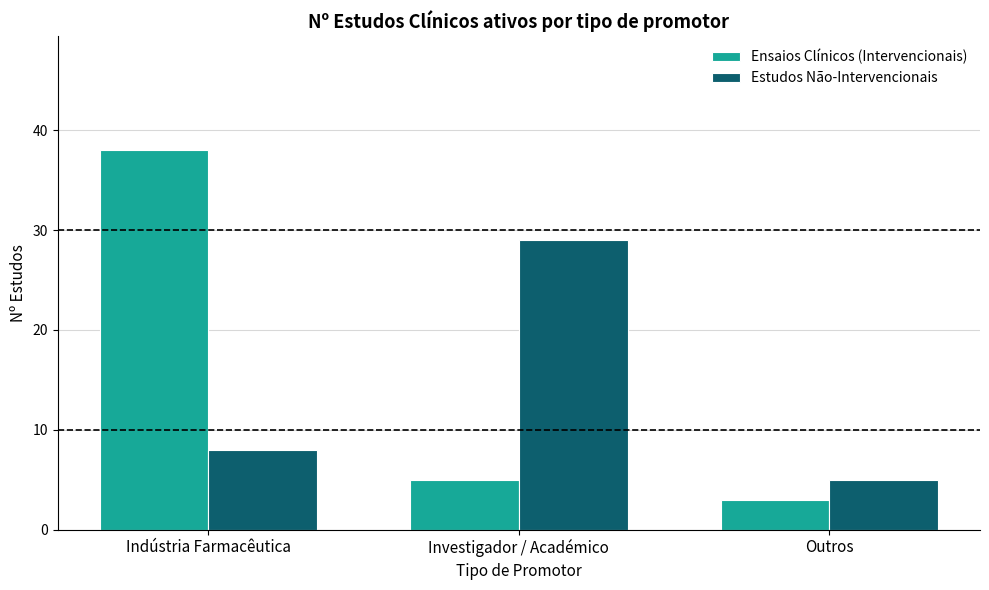

Reading right to left, what are all the values shown in this chart?

Ensaios Clínicos (Intervencionais): 3	5	38
Estudos Não-Intervencionais: 5	29	8